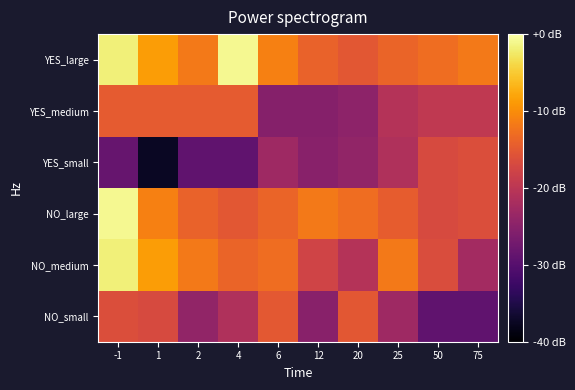

At 20, list the series in order from smallest to largest.

YES_medium, YES_small, NO_medium, YES_large, NO_small, NO_large